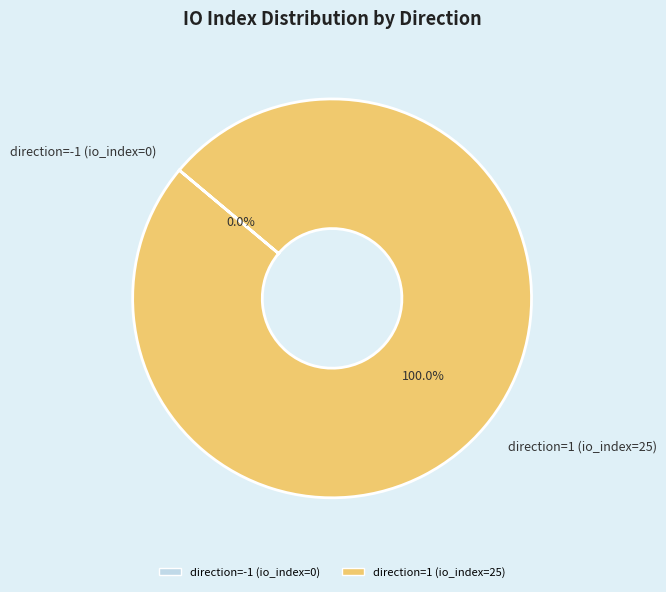

What is the largest slice in the pie chart?

direction=1 (io_index=25)